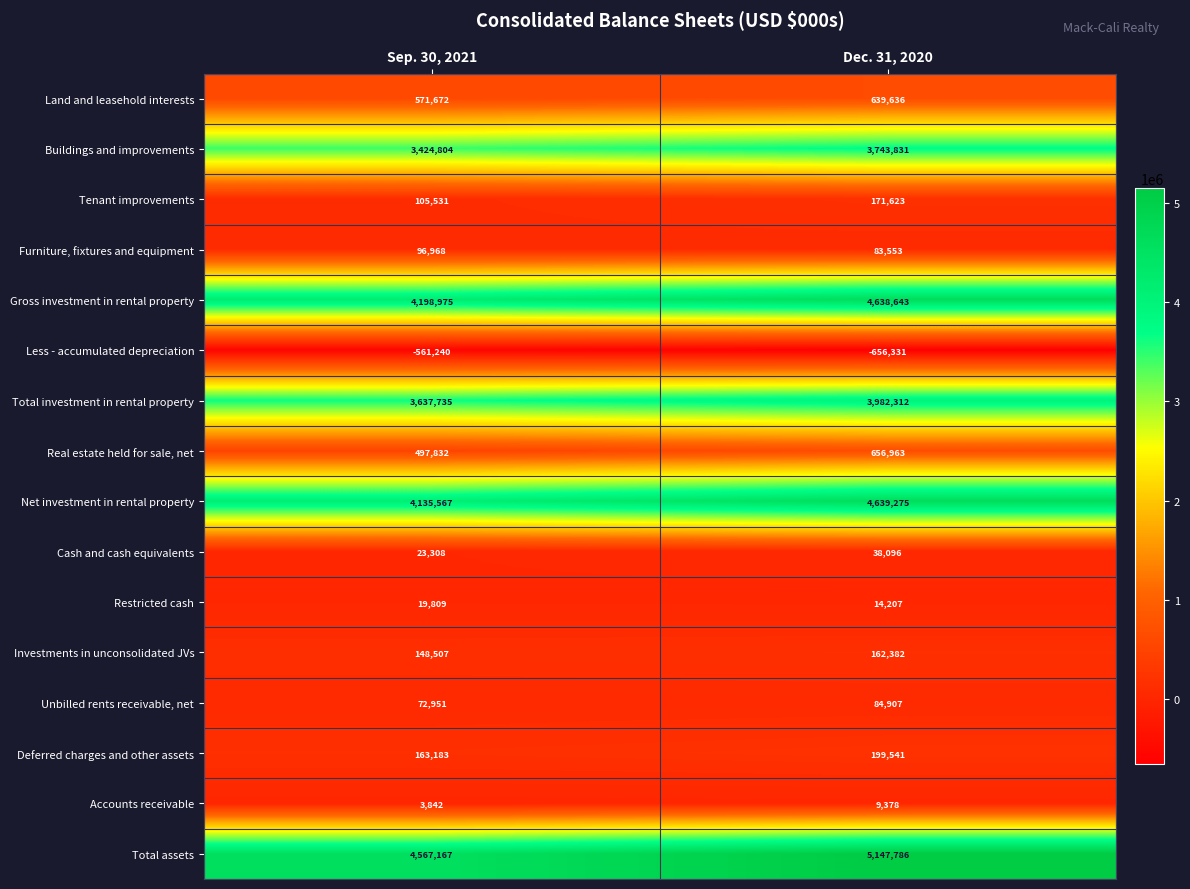

Where is Total investment in rental property nearest to the value 3810023?

Sep. 30, 2021